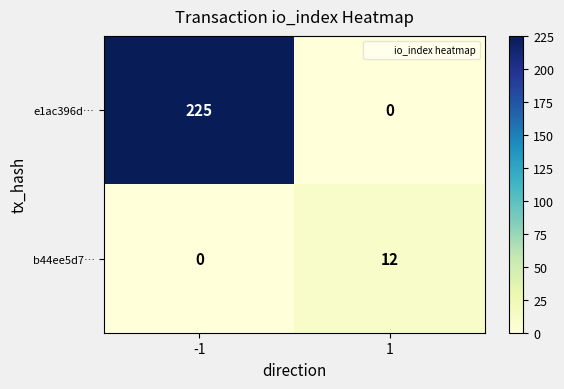

What is the total value across all series at -1?

225